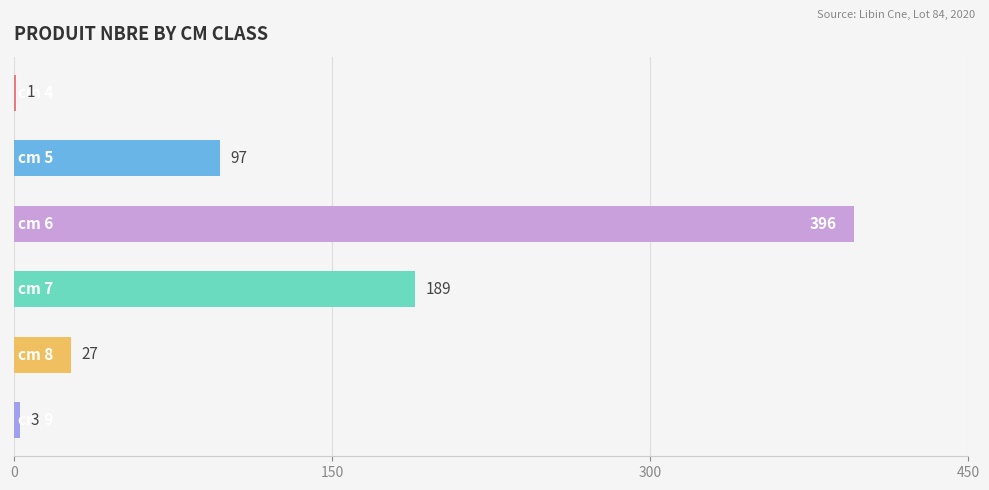

What is the average value?

119